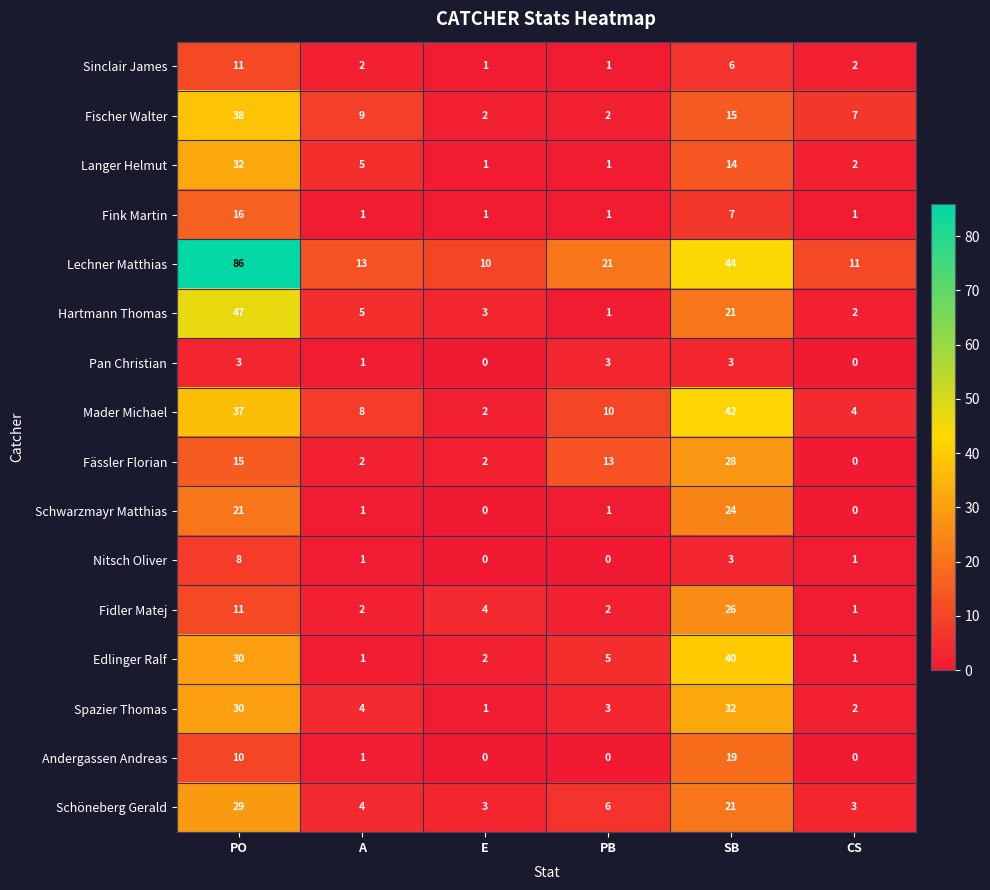

At which label is Fidler Matej closest to 13?

PO